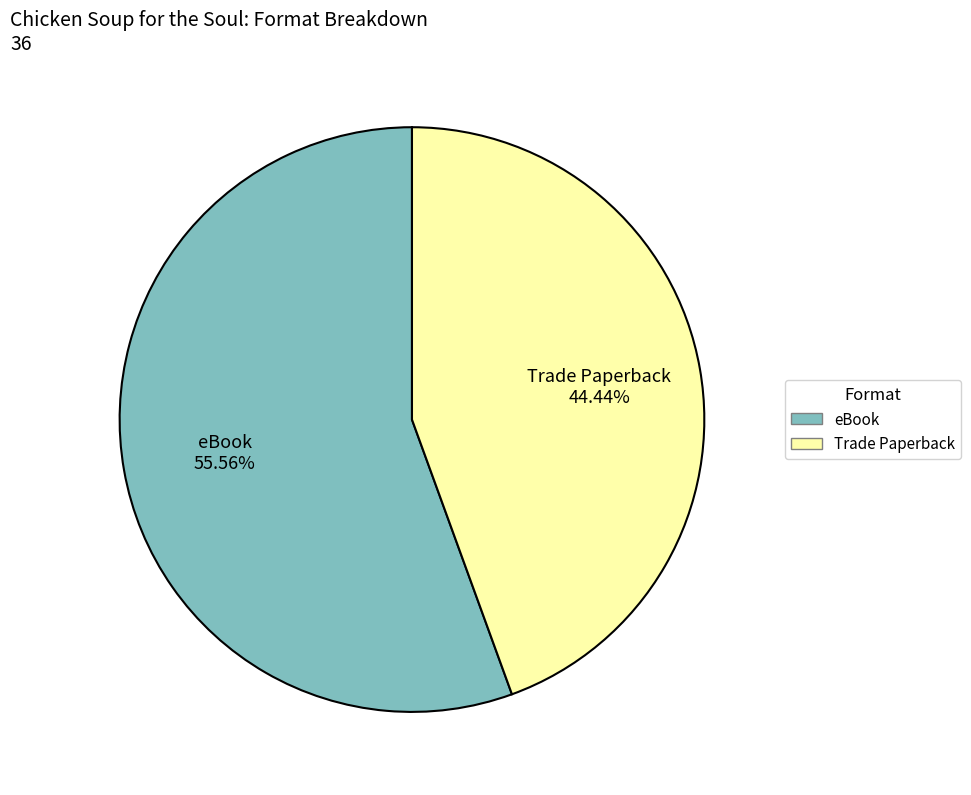

Which has a higher value, Trade Paperback or eBook?

eBook